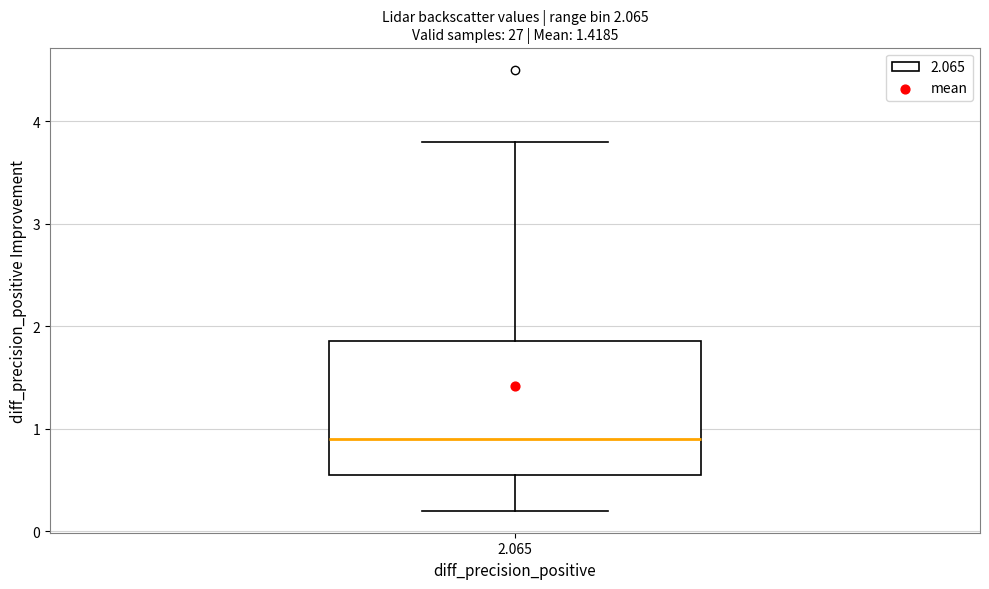

Transcribe this box plot: give where the median line is, the range the box spans, and where the two whiskers end, as read against the y-axis. The values are not printed on the chart, so give them approximately, as read against the axis.

median 0.9, box 0.6 to 1.9, whiskers 0.2 to 3.8